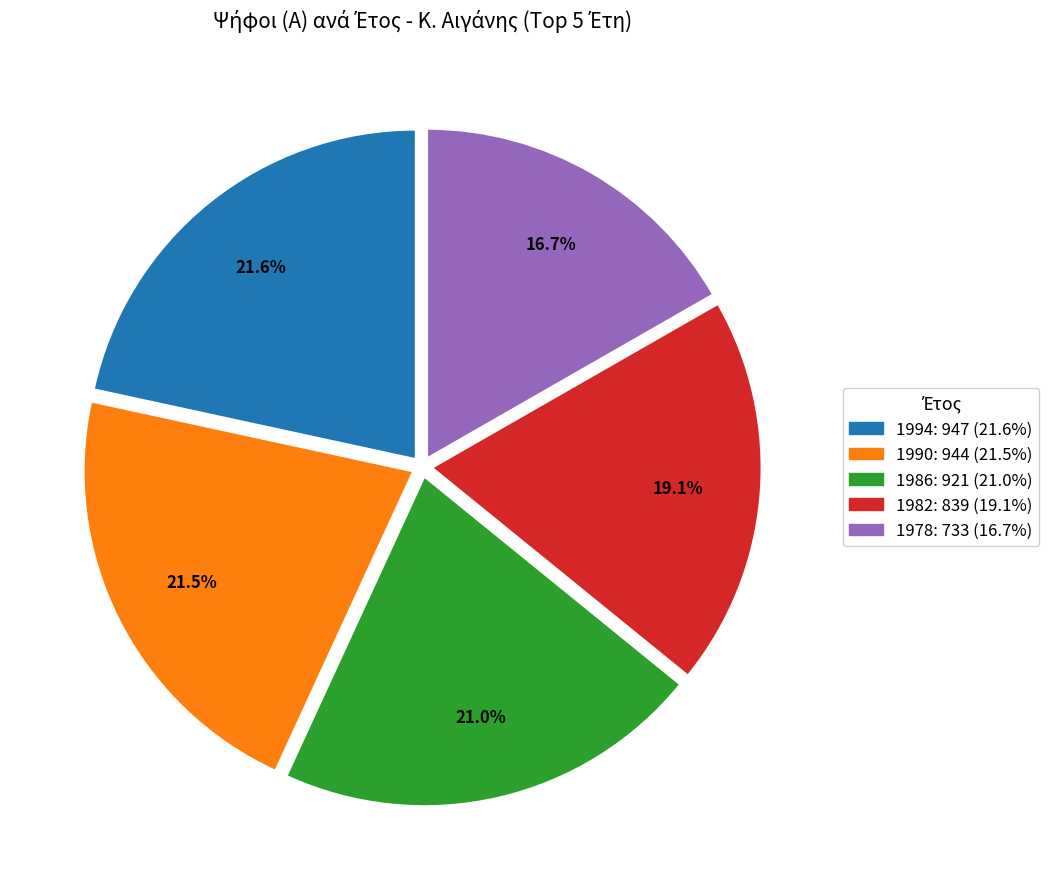

Is there a majority slice in this chart?

No